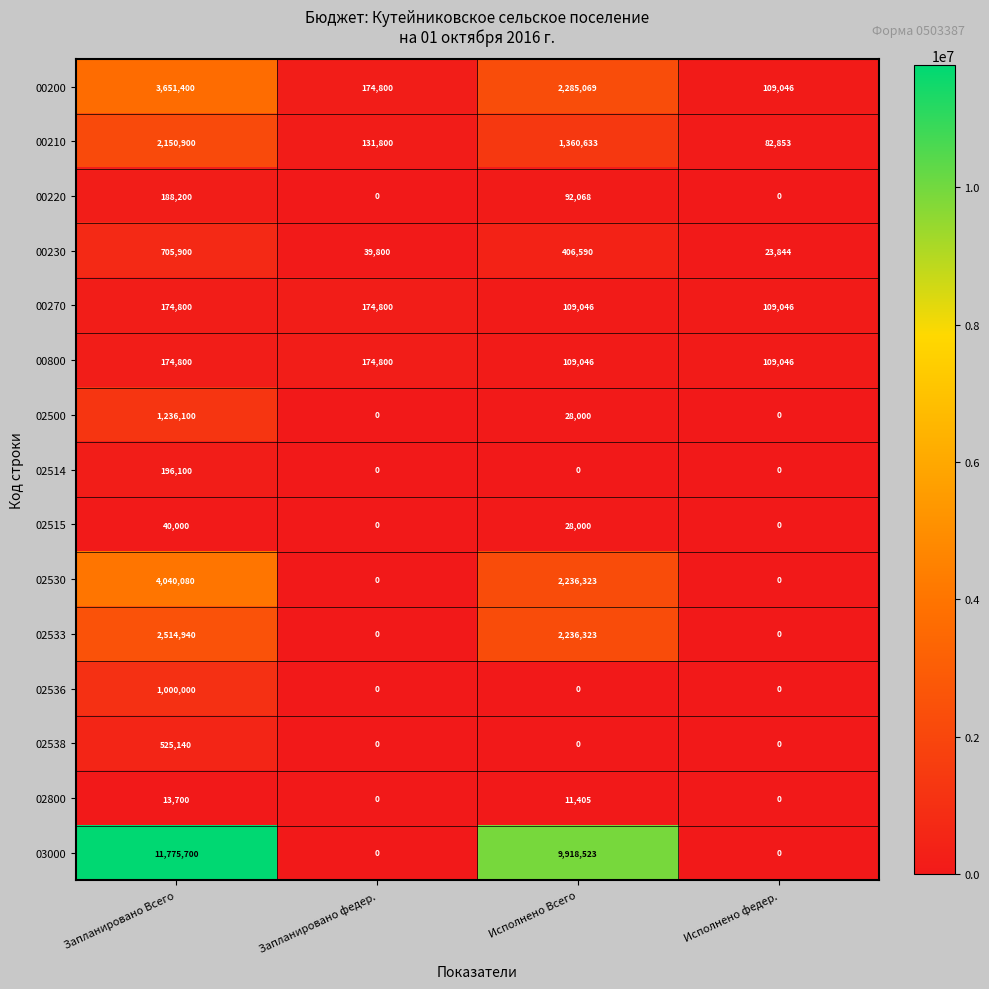

What is the difference between the 00270 values at Исполнено федер. and Запланировано Всего?

65754